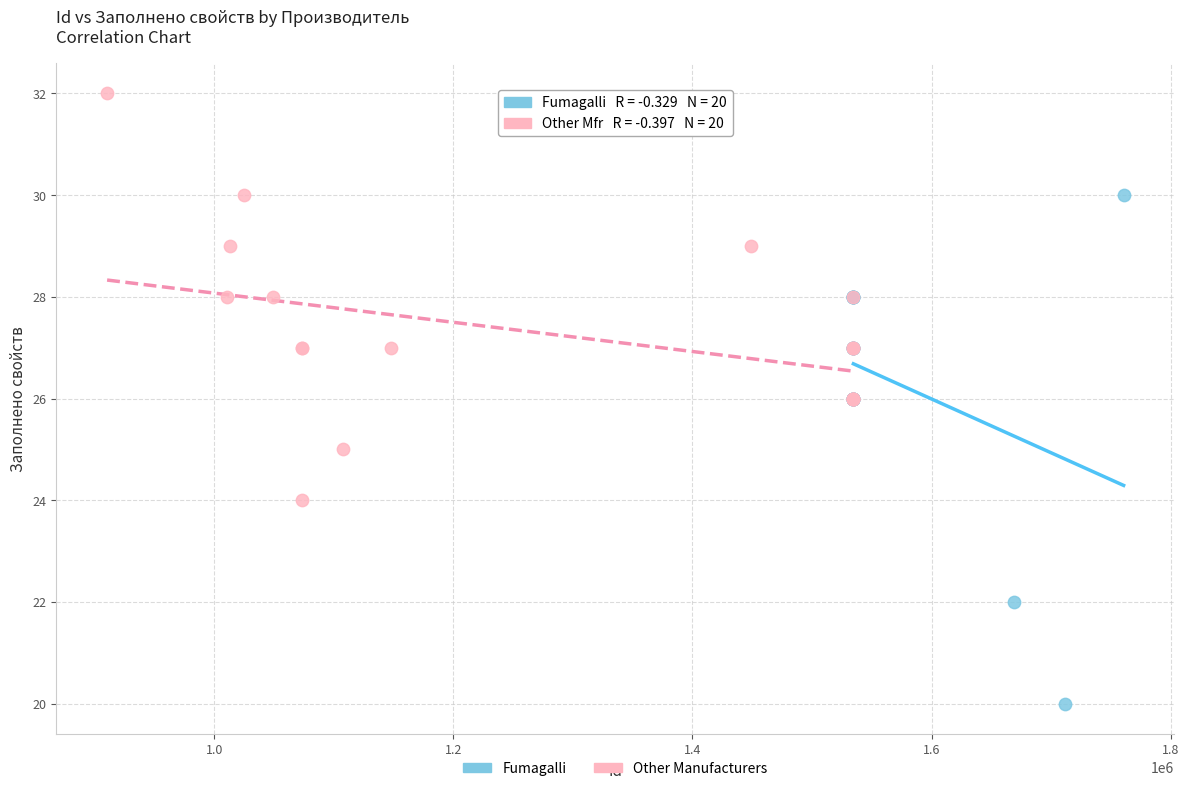

Which series reaches the minimum Y coordinate?

Fumagalli